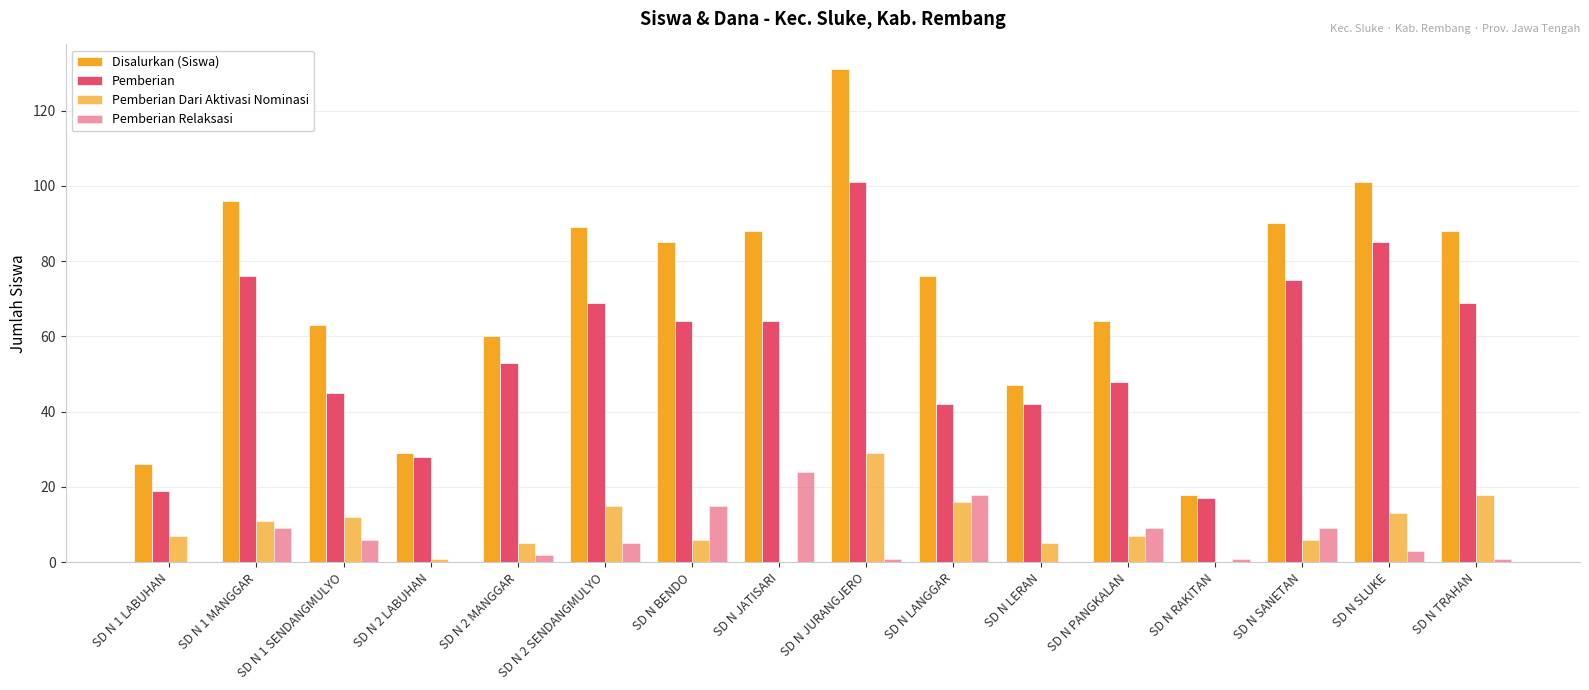

What is the difference between the Disalurkan (Siswa) values at SD N 2 LABUHAN and SD N SLUKE?

72